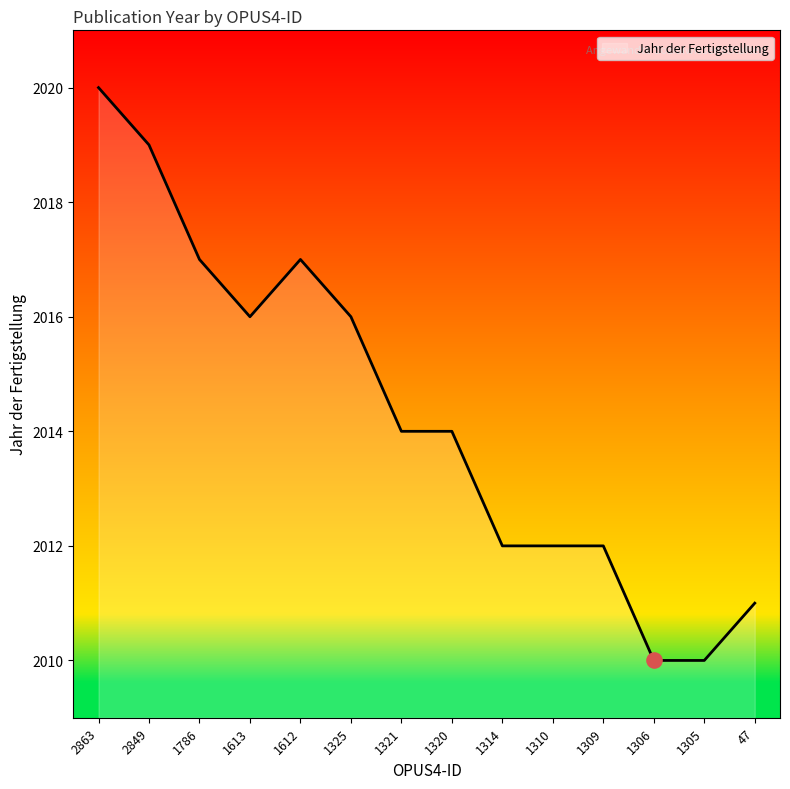

Approximately how many times larger is the value at 1786 compared to 1612?

1.0